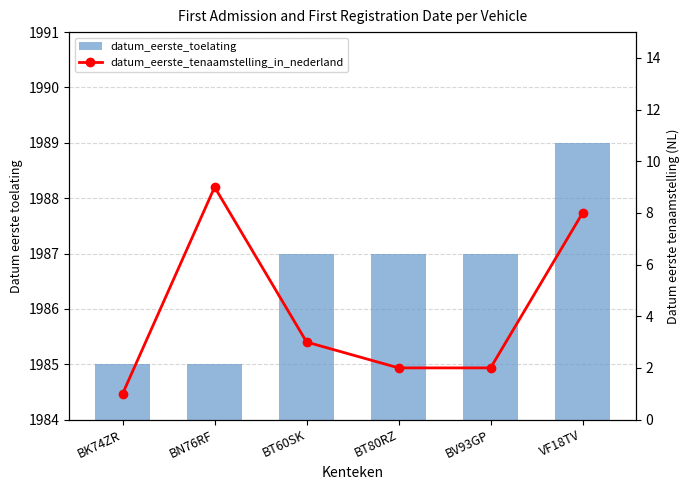

What is the approximate value of datum_eerste_tenaamstelling_in_nederland at BN76RF?

9